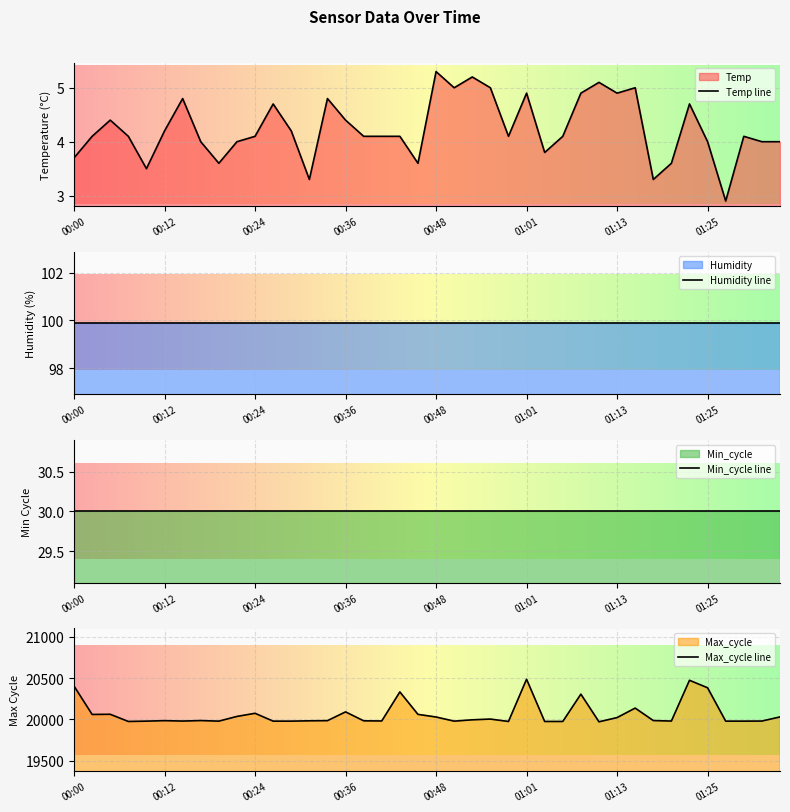

Where does the Max_cycle series first go above 19985?

00:00